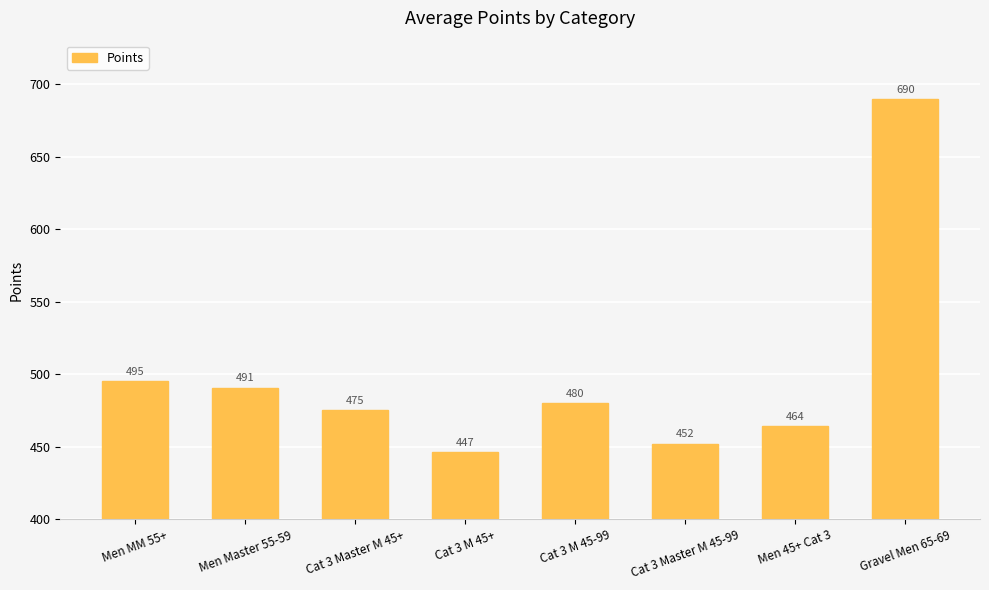

The value at Men 45+ Cat 3 is 464.1. True or false?

True